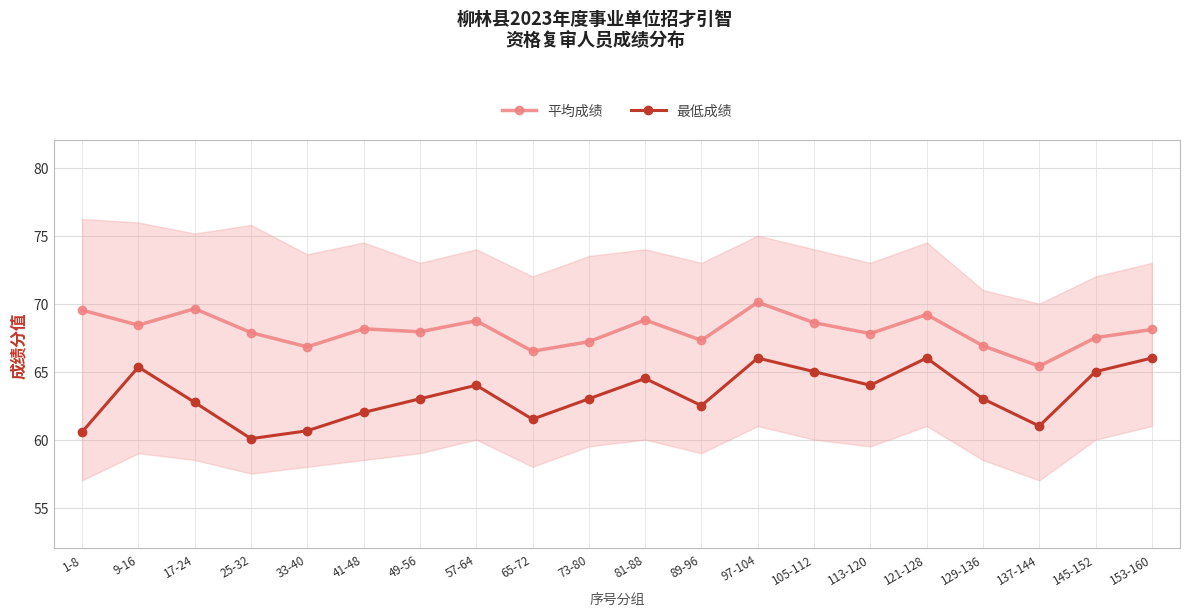

What is the label of the 18th point from the right?

17-24